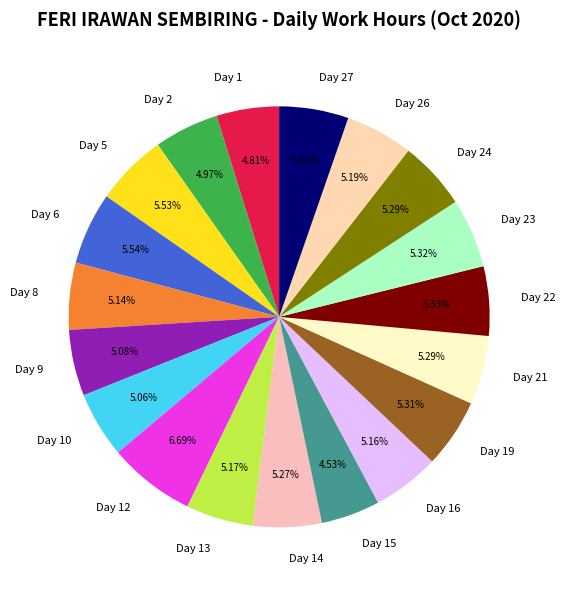

What percentage is the Day 24 slice, to the nearest percent?

5%